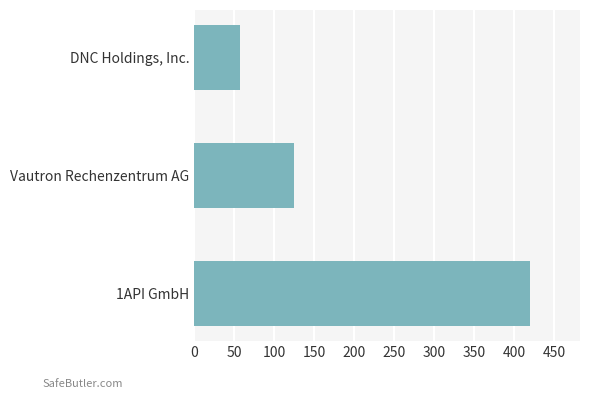

Count the number of categories in the chart.

3